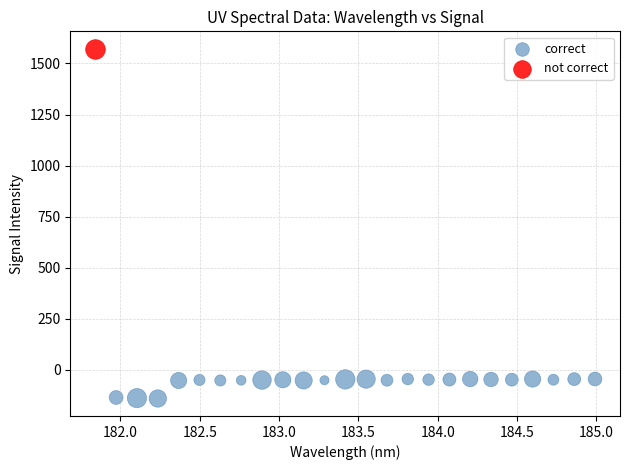

What are all the series names shown in the legend?

correct, not correct